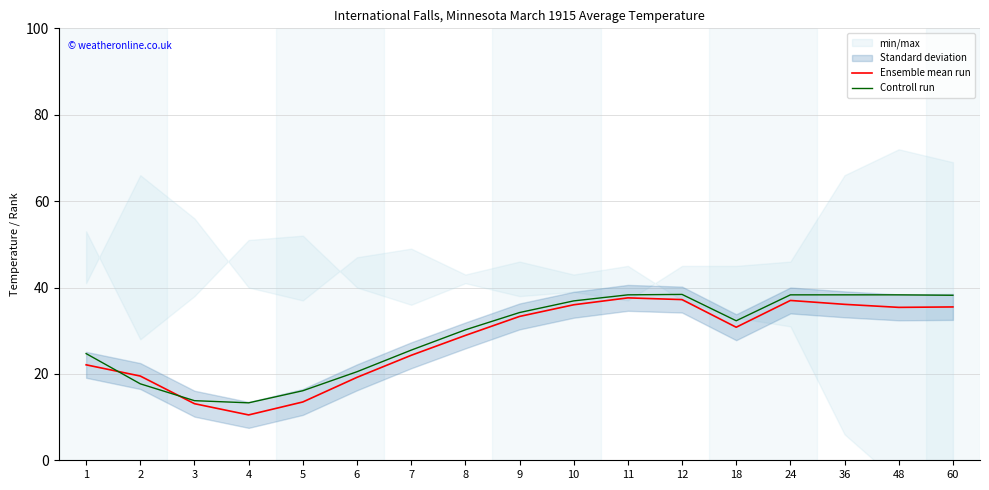

What is the value of the Controll run point at the 17th from the left?

38.2